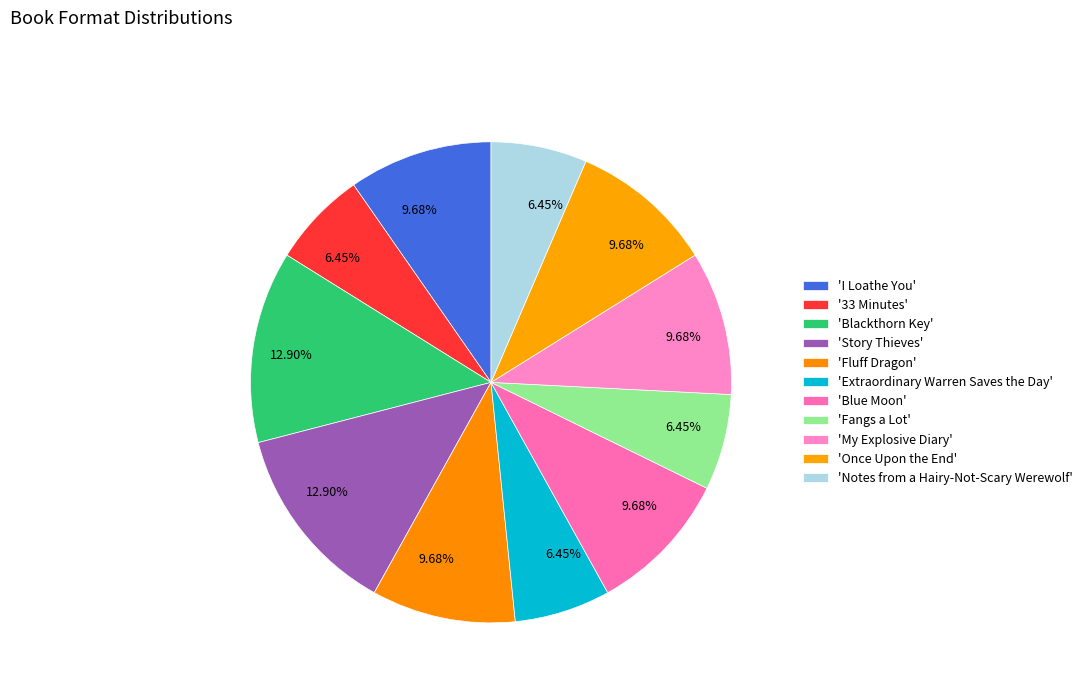

How many slices are in this pie chart?

11